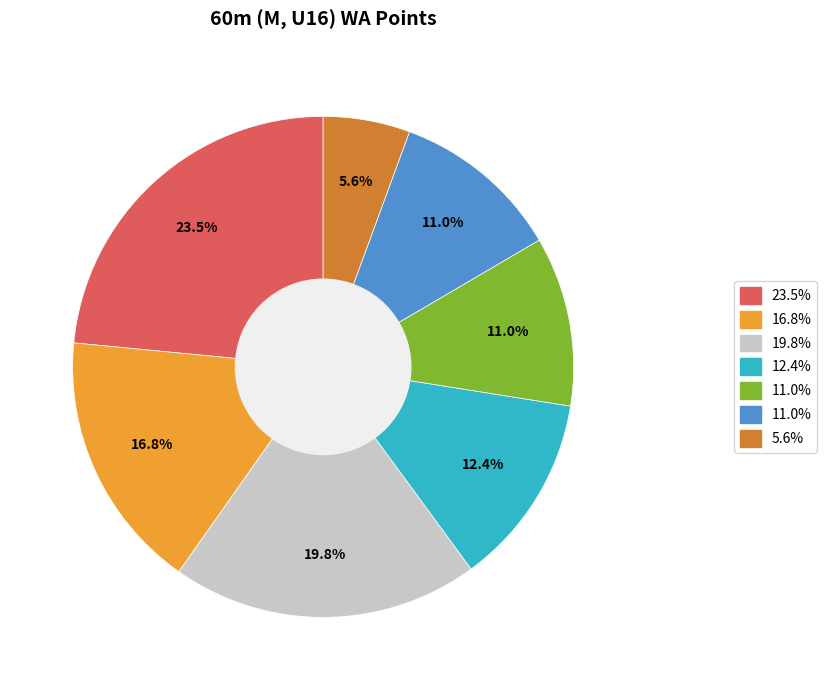

Does any single category account for the majority?

No